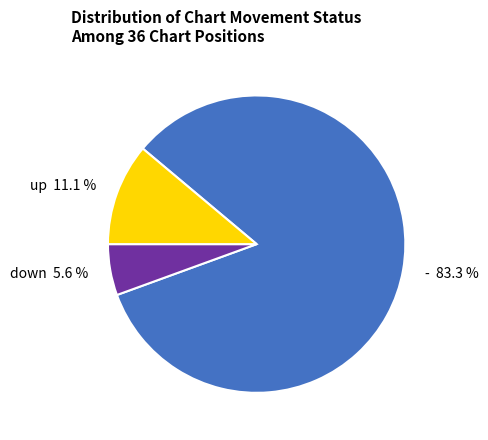

Which has a higher value, down or up?

up